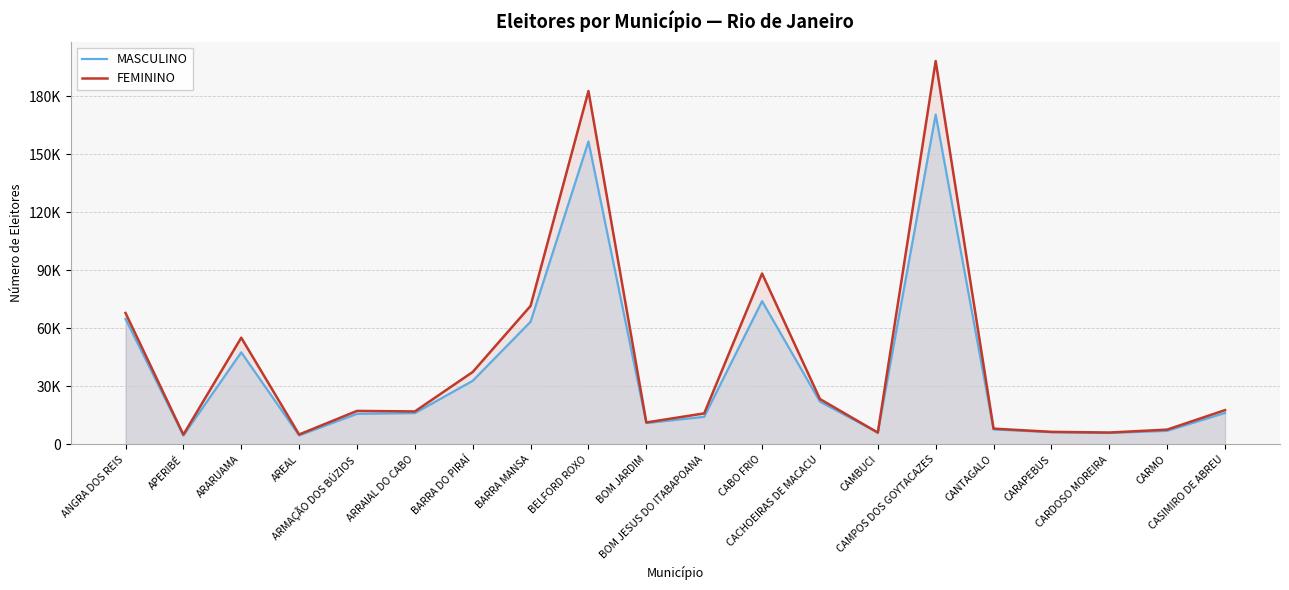

At BOM JARDIM, list the series in order from largest to smallest.

FEMININO, MASCULINO